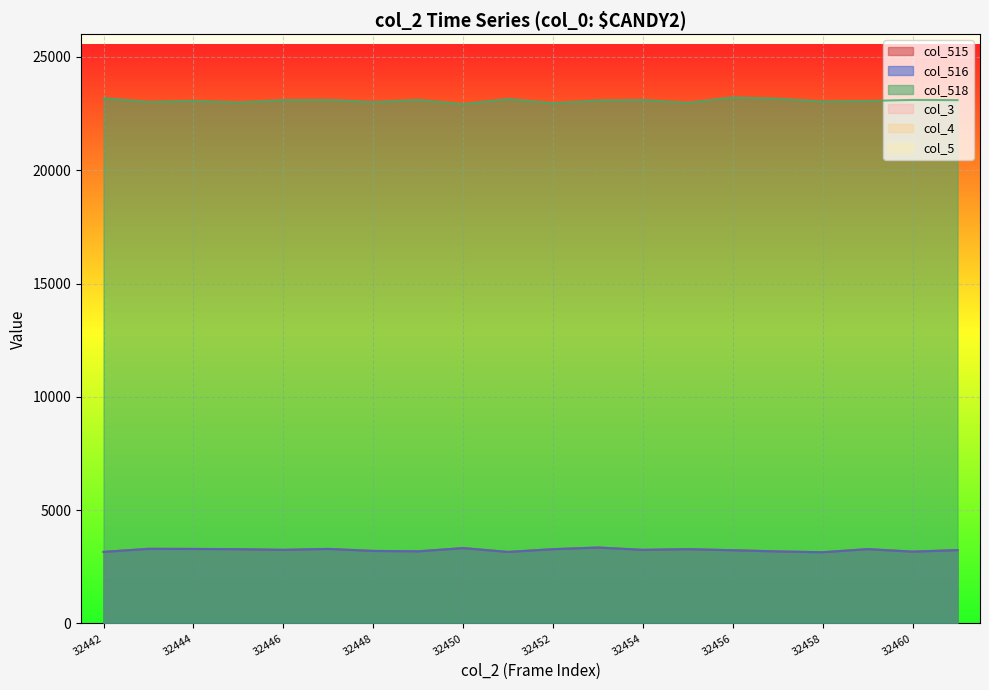

What is the sum of the col_515 values at 32455 and 32448?

6483